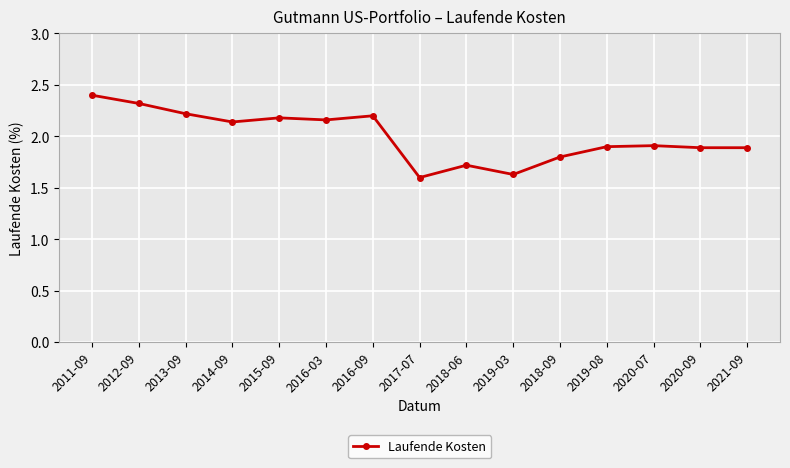

Count the values in the range 1 to 2.

8